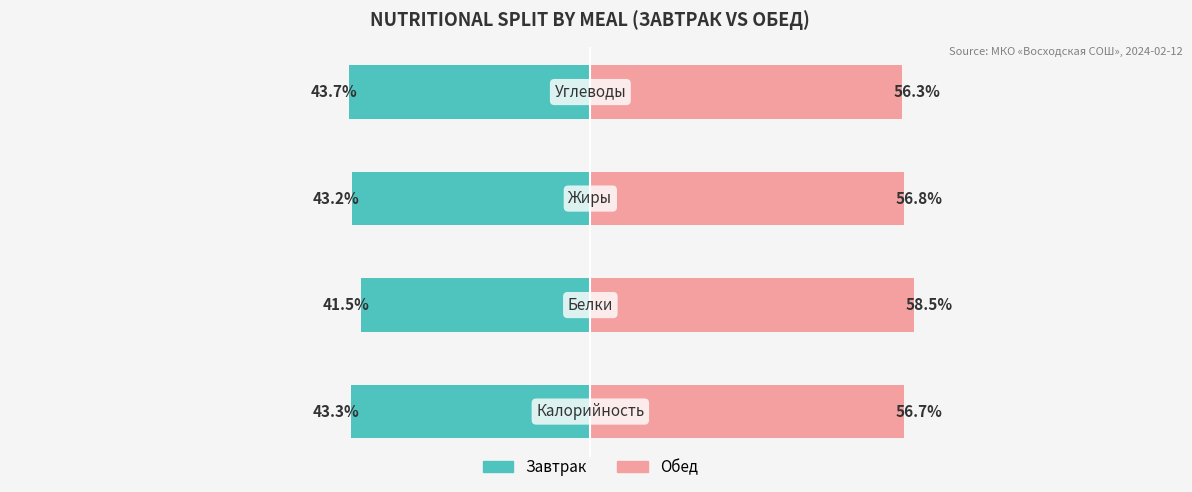

Between 0 and 3, which series saw the biggest shift?

Завтрак